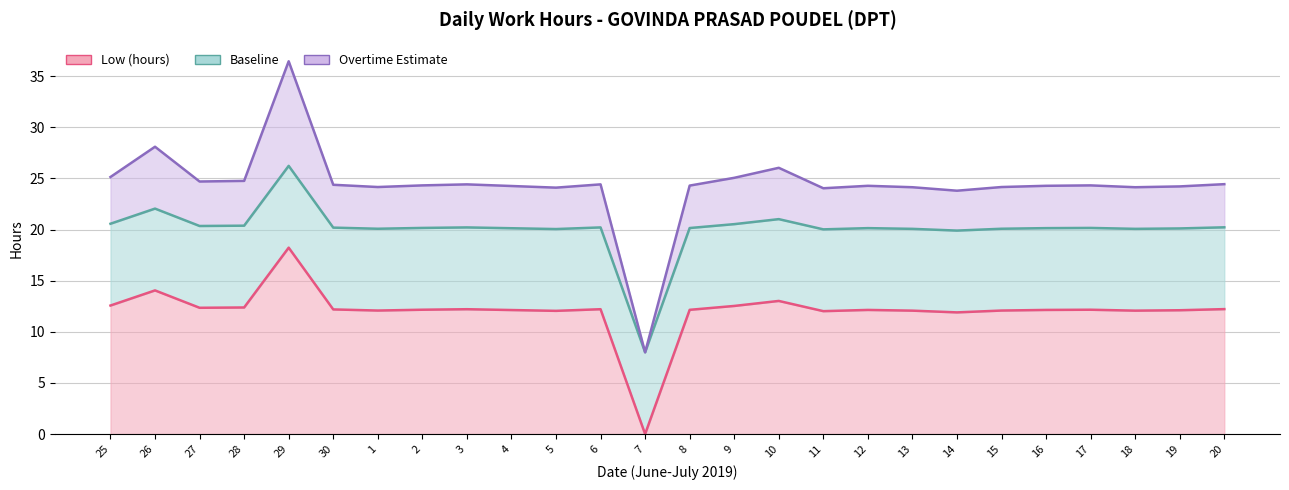

What is the approximate value of Low (hours) at 16?

12.1